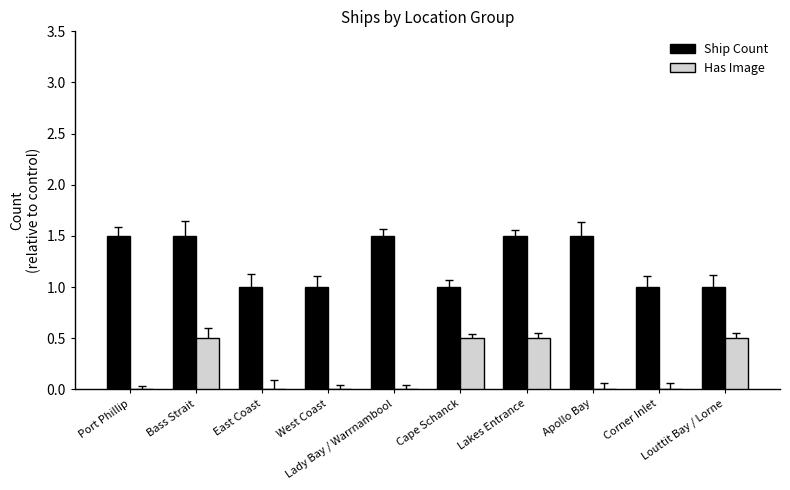

What is the greatest value displayed?

1.5